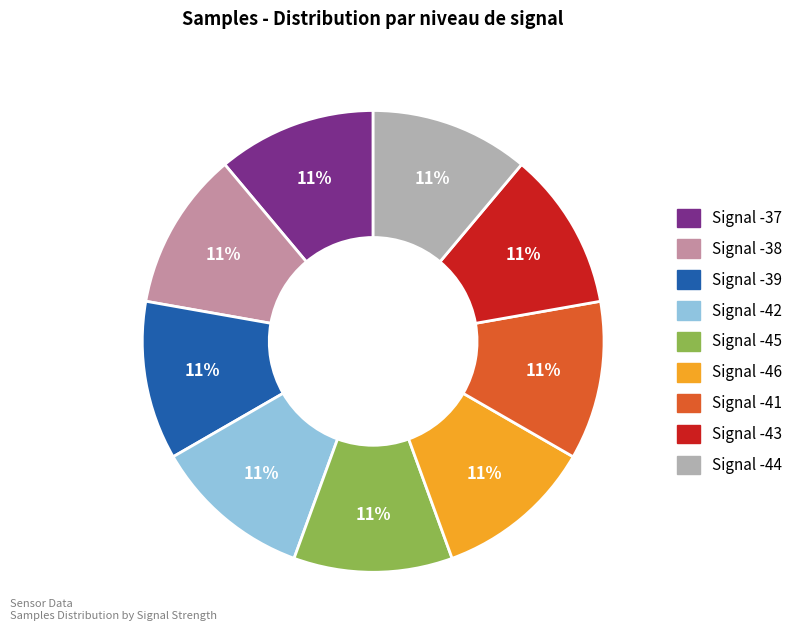

True or false: Signal -39 accounts for 1% of the total.

False